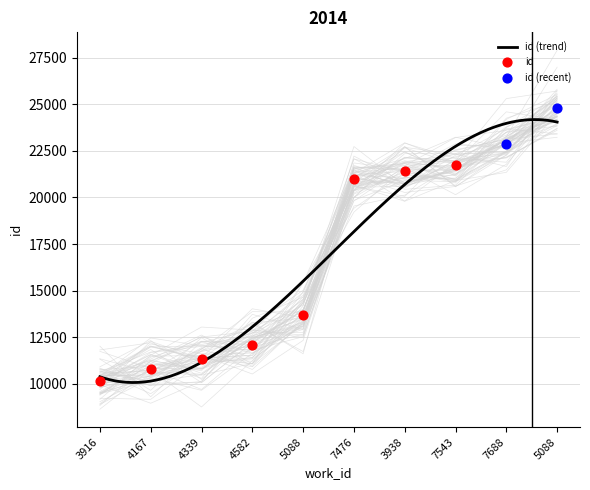

Approximately how many times larger is the value at 5088 compared to 5088?

1.8